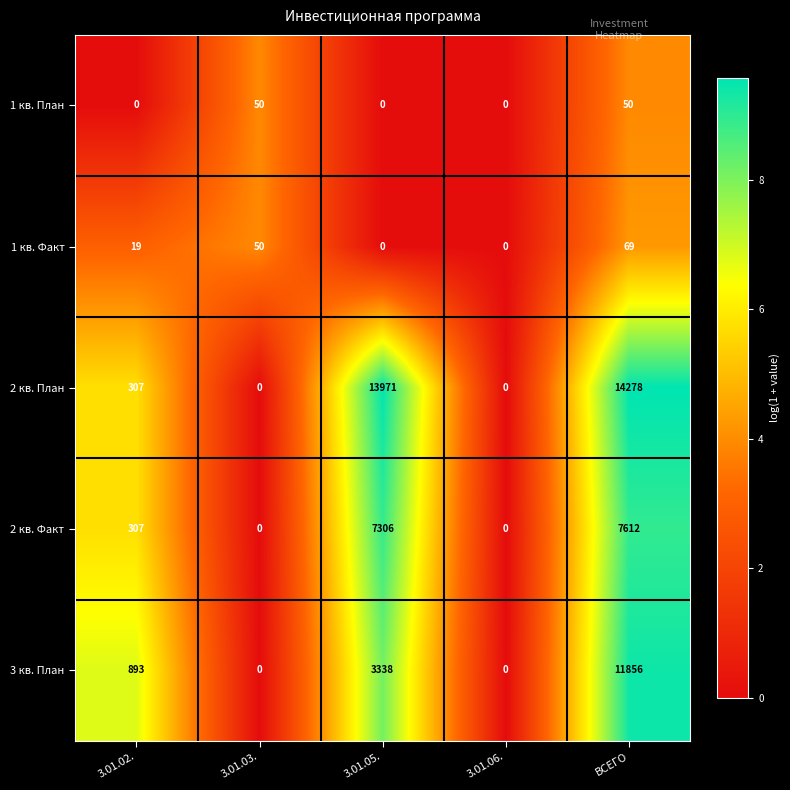

Rank the series at ВСЕГО from lowest to highest value.

1 кв. План, 1 кв. Факт, 2 кв. Факт, 3 кв. План, 2 кв. План